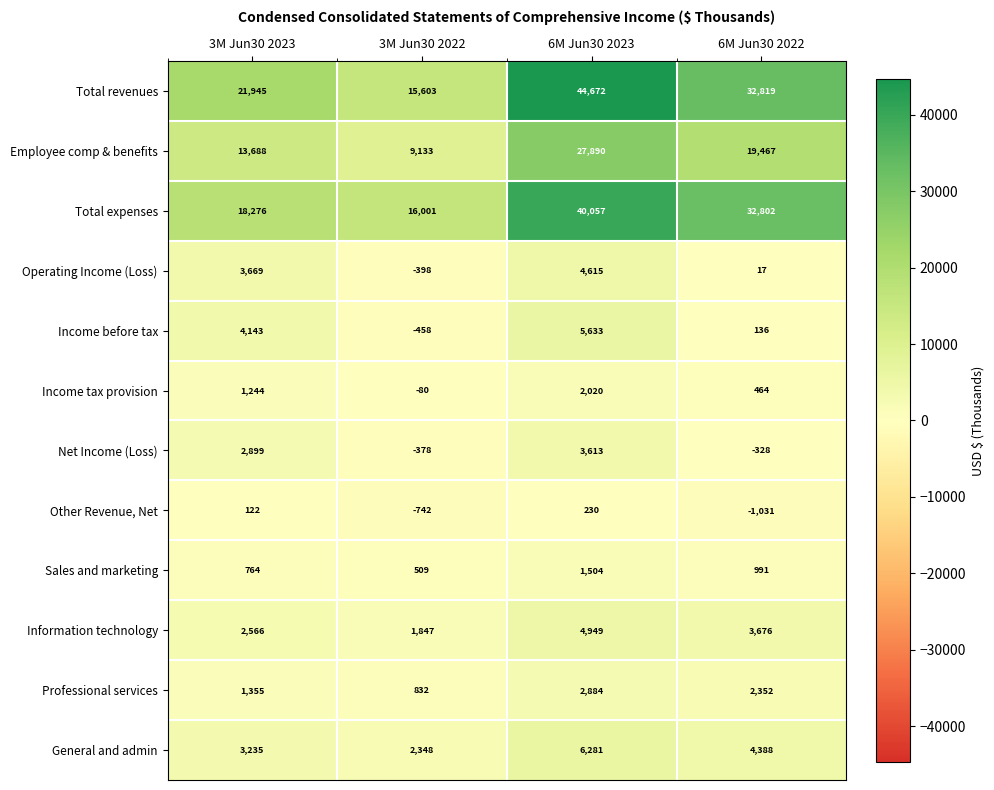

What is the sum of all Sales and marketing values?

3768